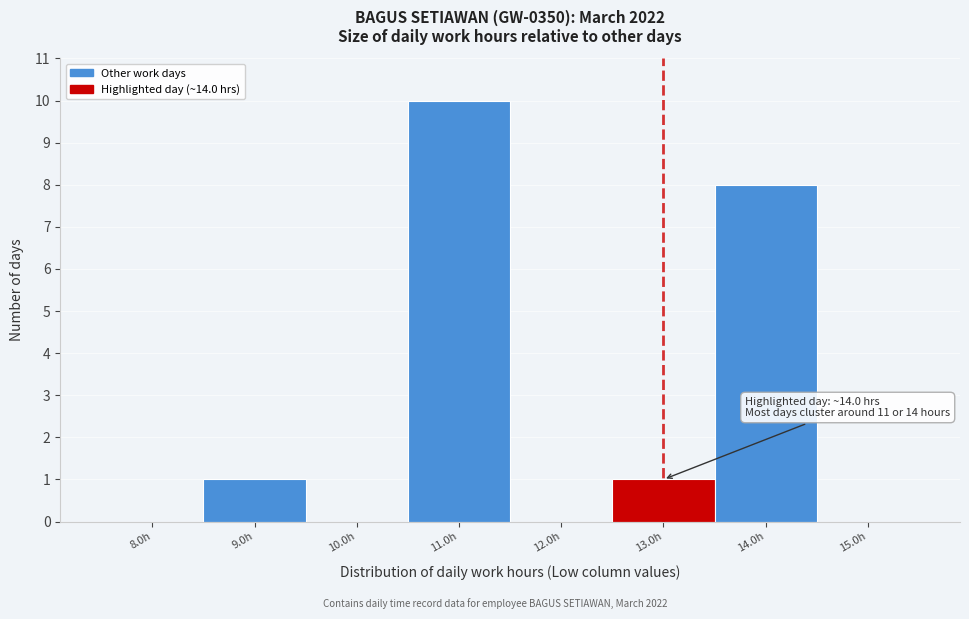

Reading left to right, what are all the values shown in this chart?

8.0h=0	9.0h=1	10.0h=0	11.0h=10	12.0h=0	13.0h=1	14.0h=8	15.0h=0